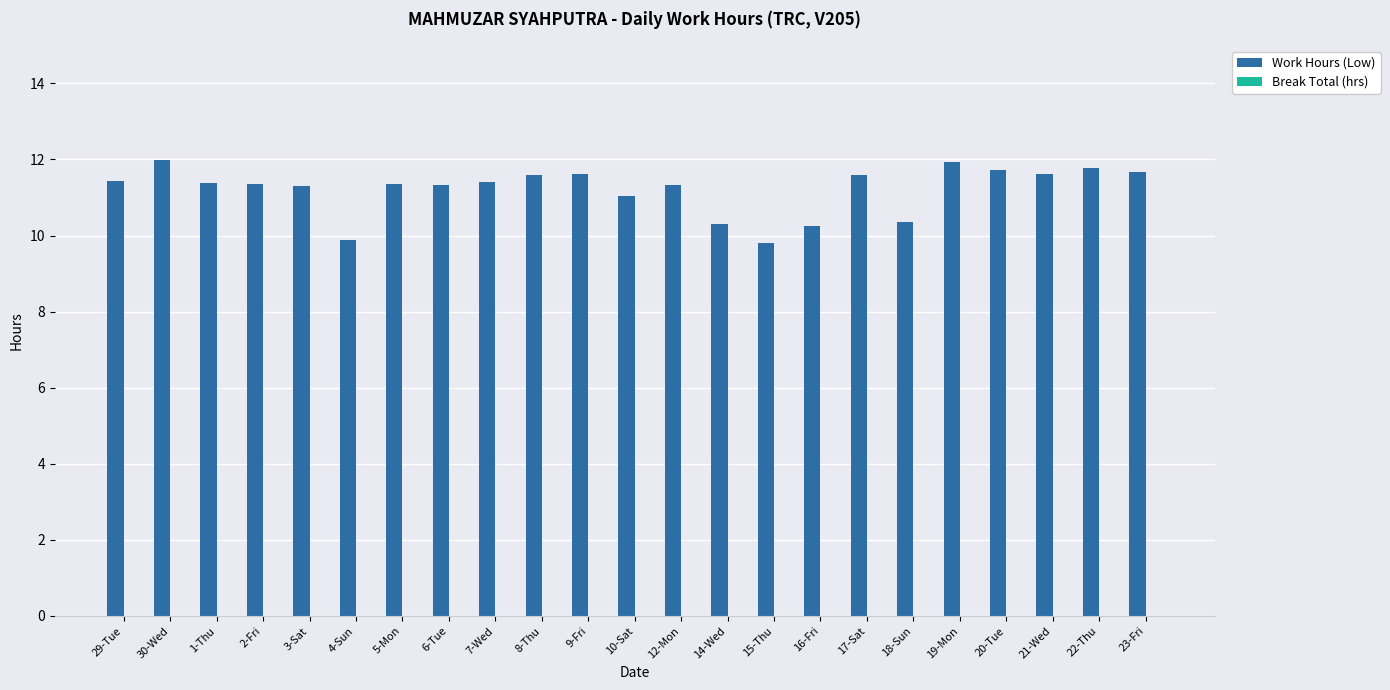

Is it true that the value at 1-Thu is 11.4?

True